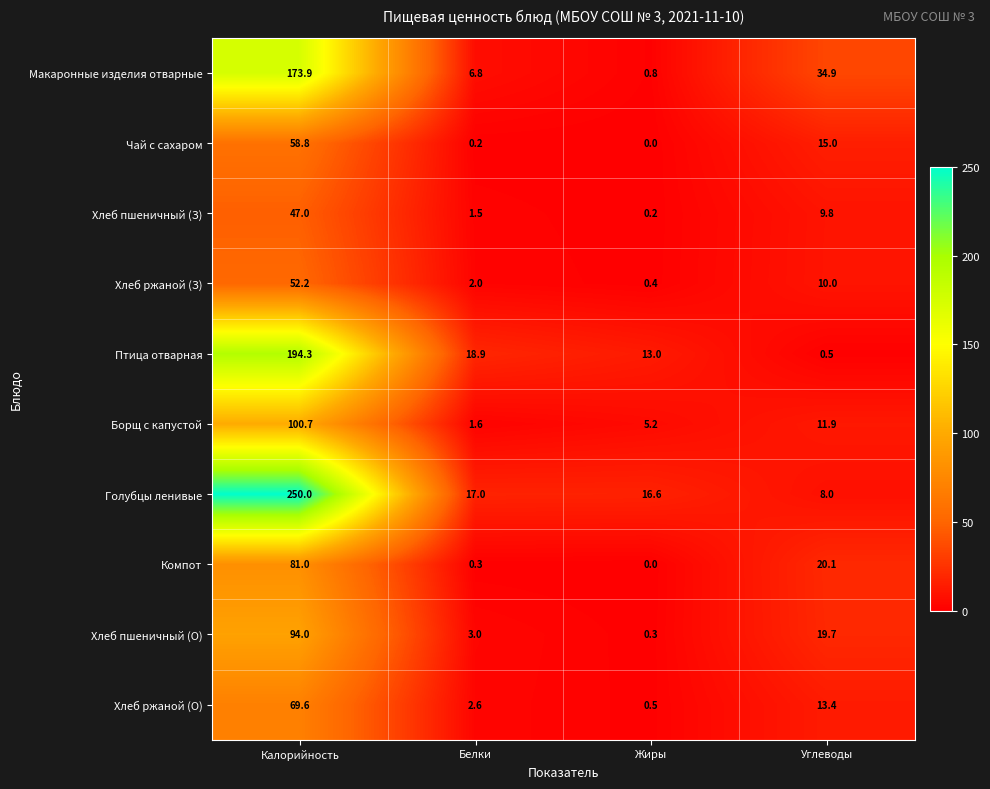

The value of Чай с сахаром at Жиры is 0.0. True or false?

True